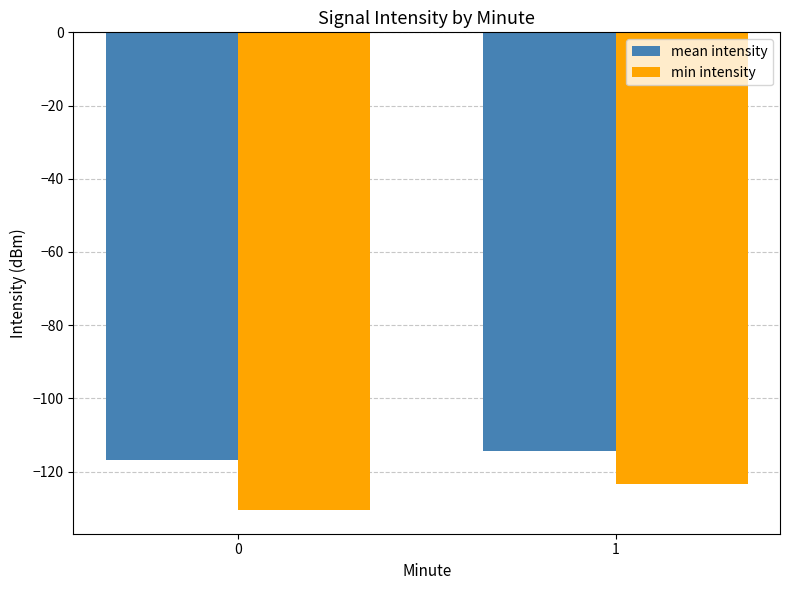

What is the approximate value of mean intensity at 1?

-114.3